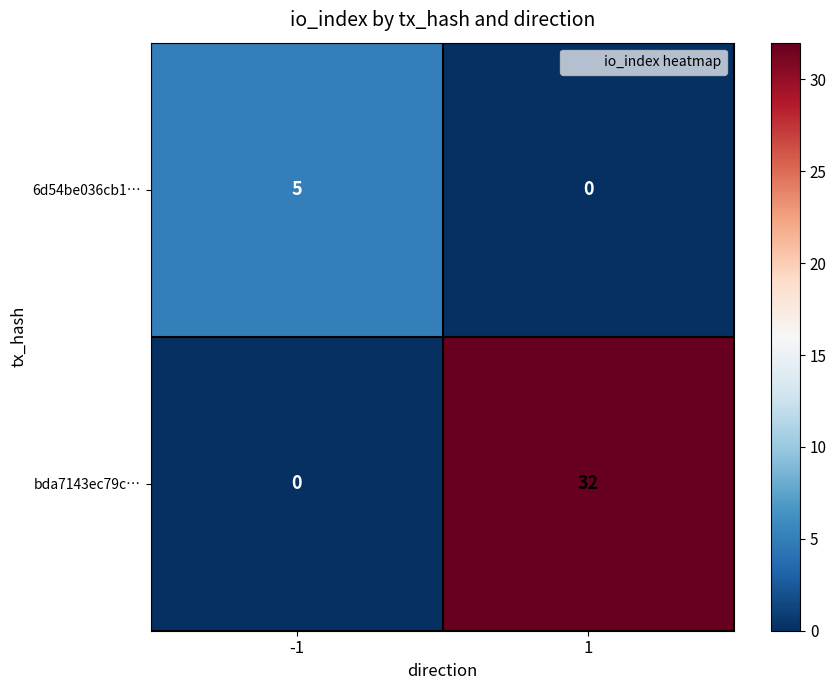

The value of bda7143ec79c… at 1 is 14. True or false?

False